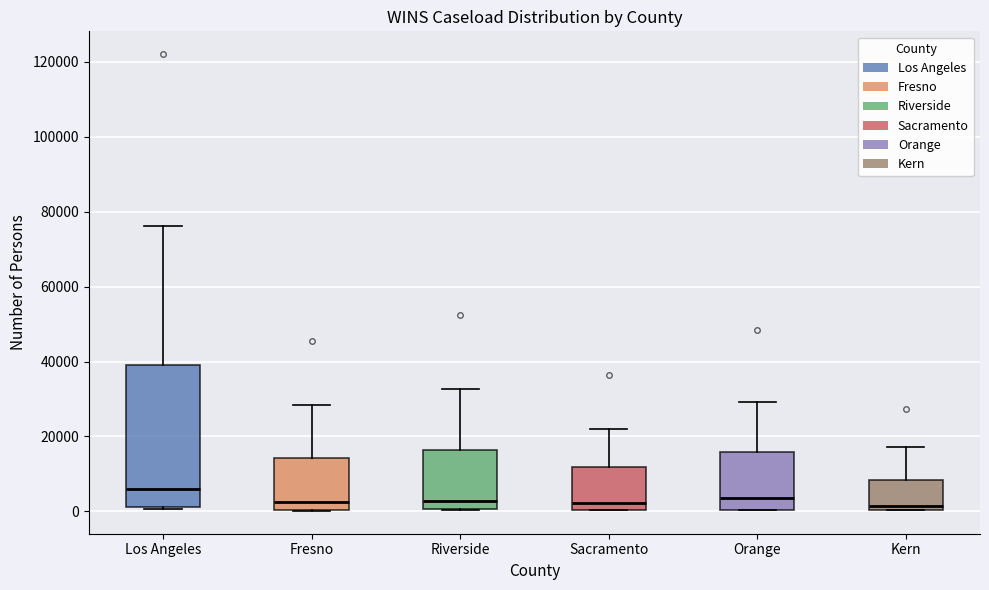

Reading left to right, read every box against the y-axis: the position of its median line, the range the box covers, and the ends of its whiskers. The values are not printed on the chart, so give them approximately, as read against the axis.

Los Angeles: median 6000, box 2000 to 40000, whiskers 0 to 76000
Fresno: median 2000, box 0 to 14000, whiskers 0 to 28000
Riverside: median 2000, box 0 to 16000, whiskers 0 to 32000
Sacramento: median 2000, box 0 to 12000, whiskers 0 to 22000
Orange: median 4000, box 0 to 16000, whiskers 0 to 30000
Kern: median 2000, box 0 to 8000, whiskers 0 to 18000